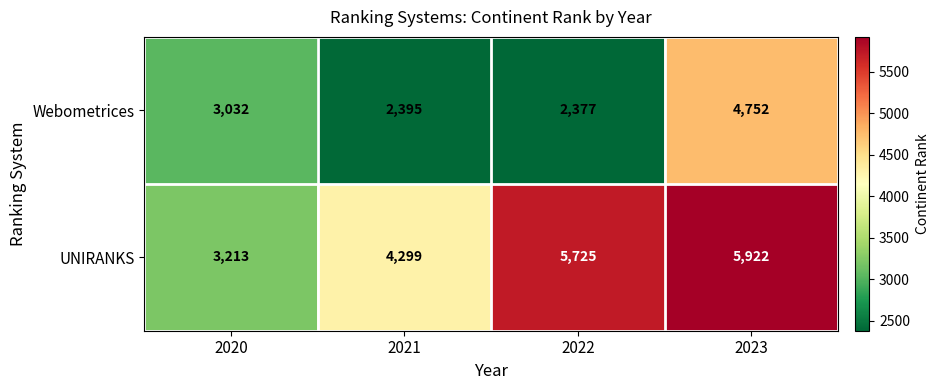

Reading left to right, transcribe all the data shown in this chart.

Webometrices: 2020=3032	2021=2395	2022=2377	2023=4752
UNIRANKS: 2020=3213	2021=4299	2022=5725	2023=5922